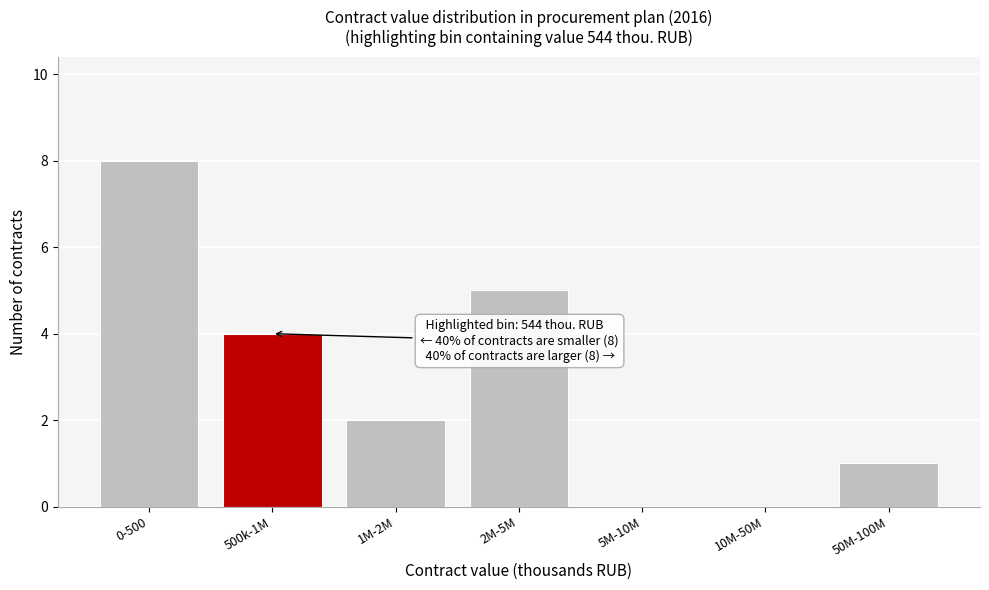

Reading left to right, list all the values displayed in this chart.

0-500=8	500k-1M=4	1M-2M=2	2M-5M=5	5M-10M=0	10M-50M=0	50M-100M=1